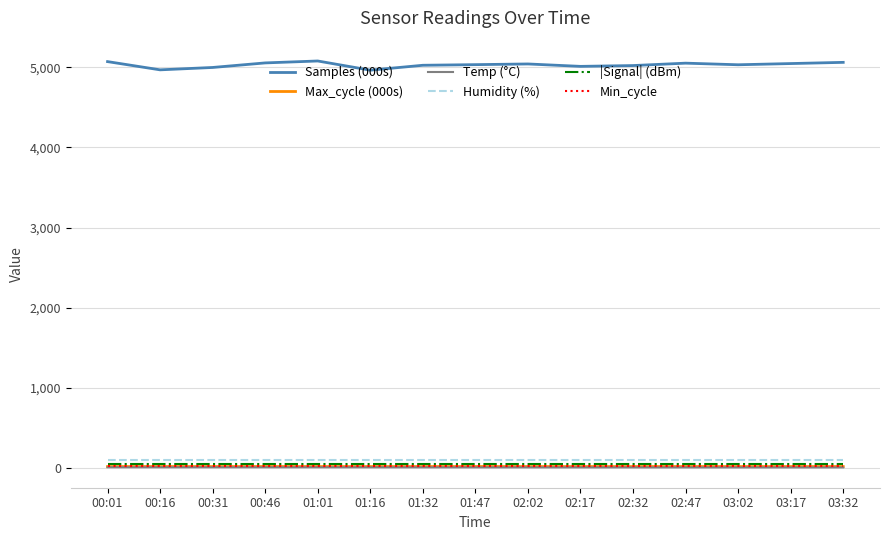

How many lines are shown in the chart?

6